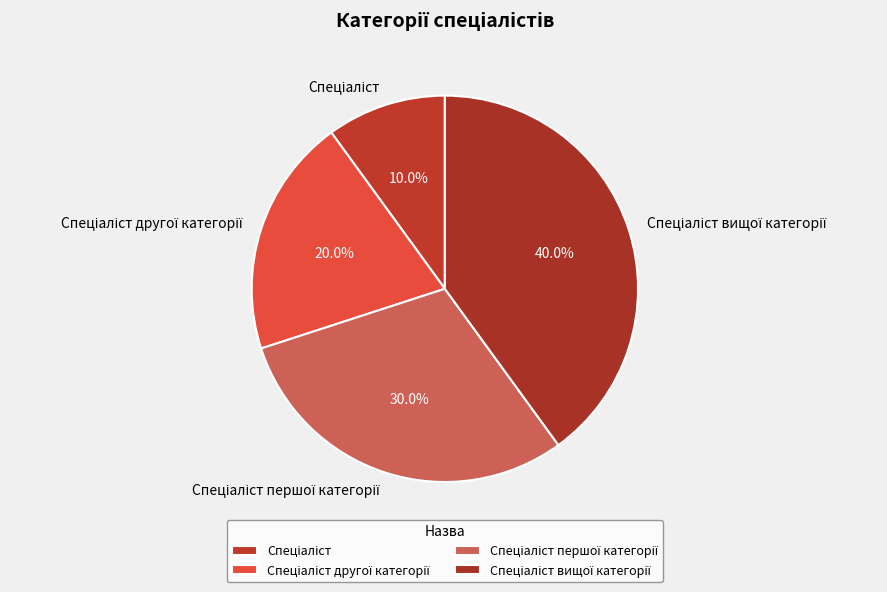

Is there any slice that represents more than half of the pie?

No